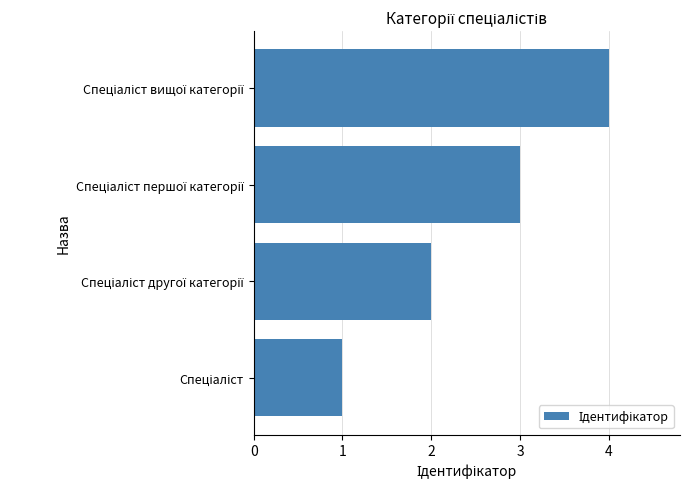

What is the difference between the maximum and minimum values?

3